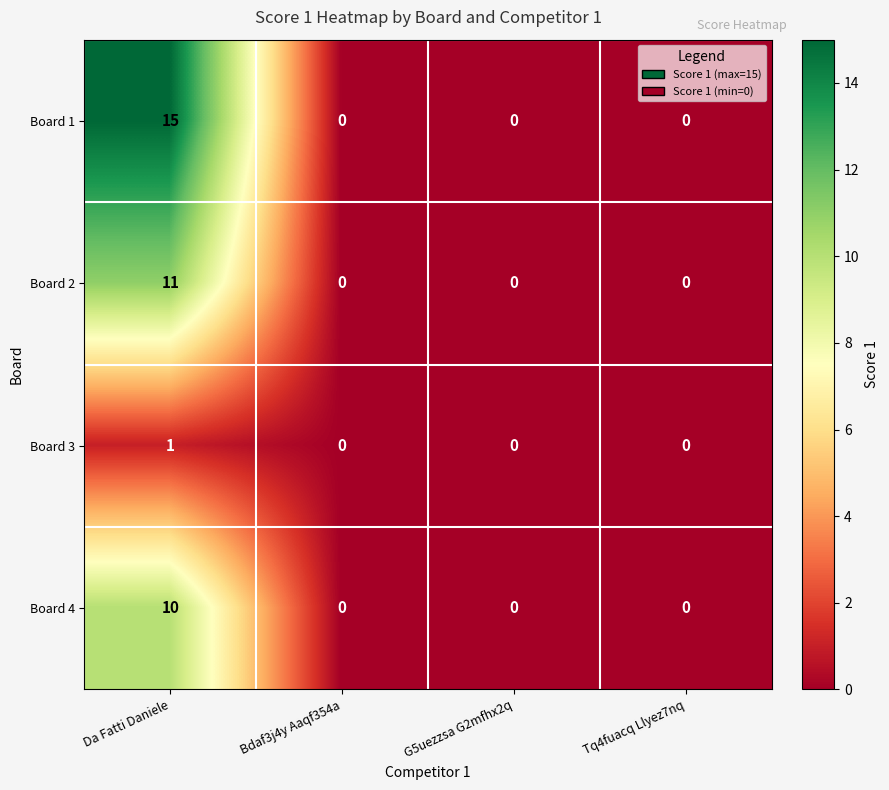

Reading left to right, extract all data points from this chart.

Board 1: Da Fatti Daniele=15	Bdaf3j4y Aaqf354a=0	G5uezzsa G2mfhx2q=0	Tq4fuacq Llyez7nq=0
Board 2: Da Fatti Daniele=11	Bdaf3j4y Aaqf354a=0	G5uezzsa G2mfhx2q=0	Tq4fuacq Llyez7nq=0
Board 3: Da Fatti Daniele=1	Bdaf3j4y Aaqf354a=0	G5uezzsa G2mfhx2q=0	Tq4fuacq Llyez7nq=0
Board 4: Da Fatti Daniele=10	Bdaf3j4y Aaqf354a=0	G5uezzsa G2mfhx2q=0	Tq4fuacq Llyez7nq=0